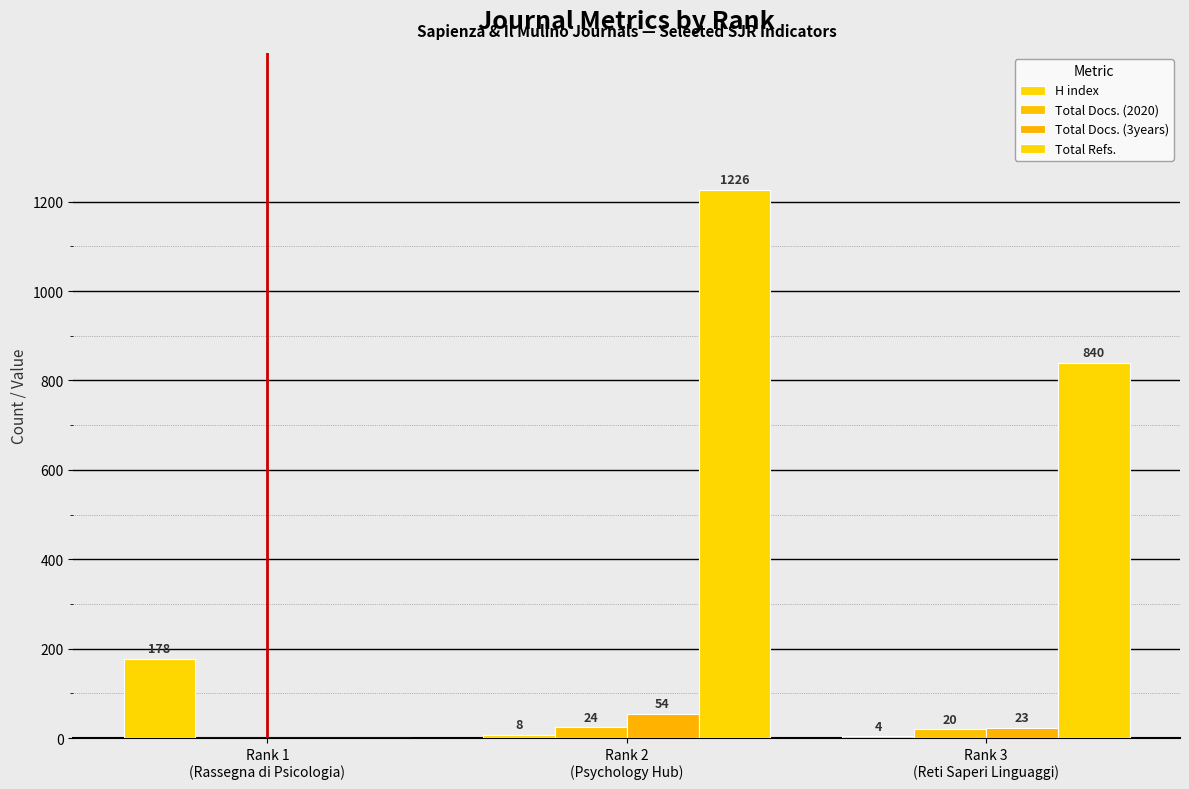

Count the number of categories in the chart.

3